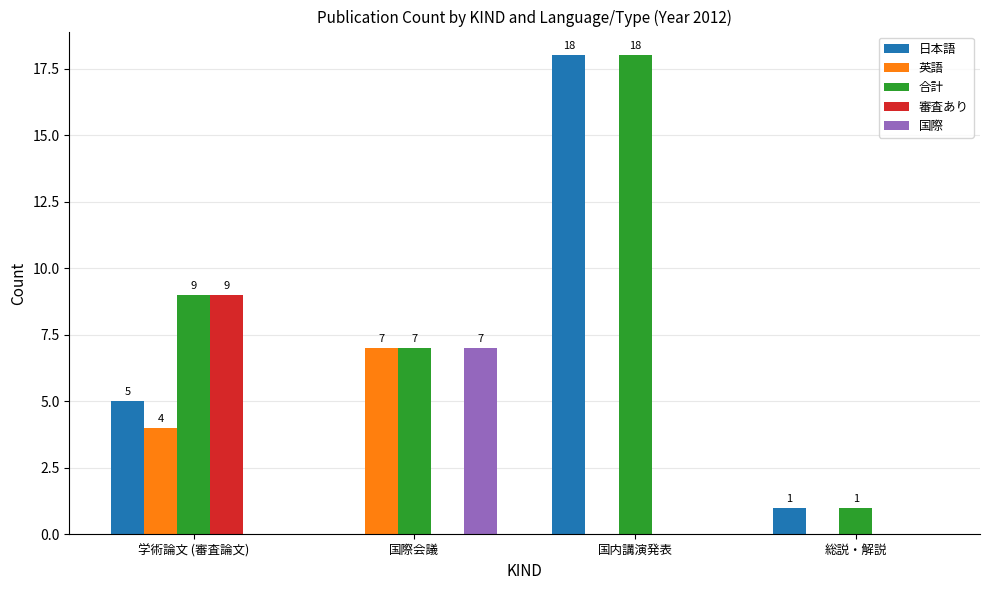

What is the sum of all 国際 values?

7